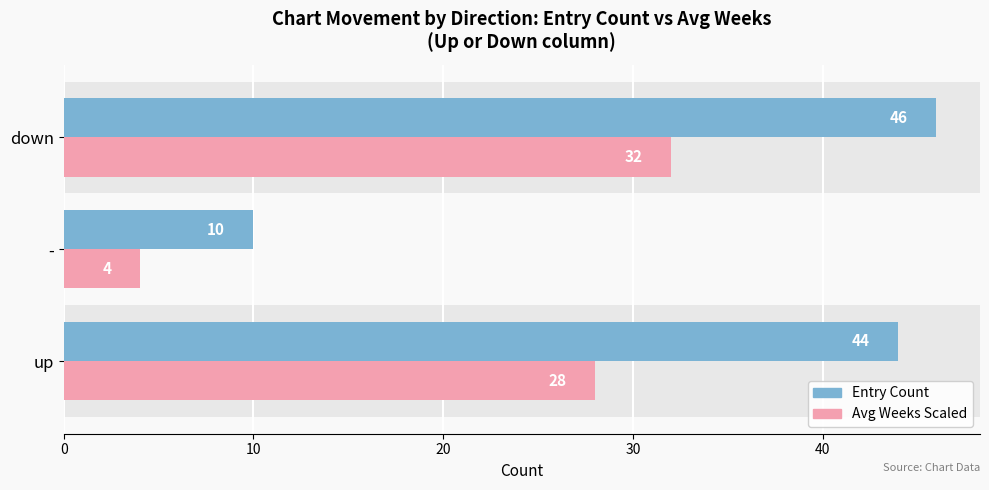

Which category has the highest value across all series?

down